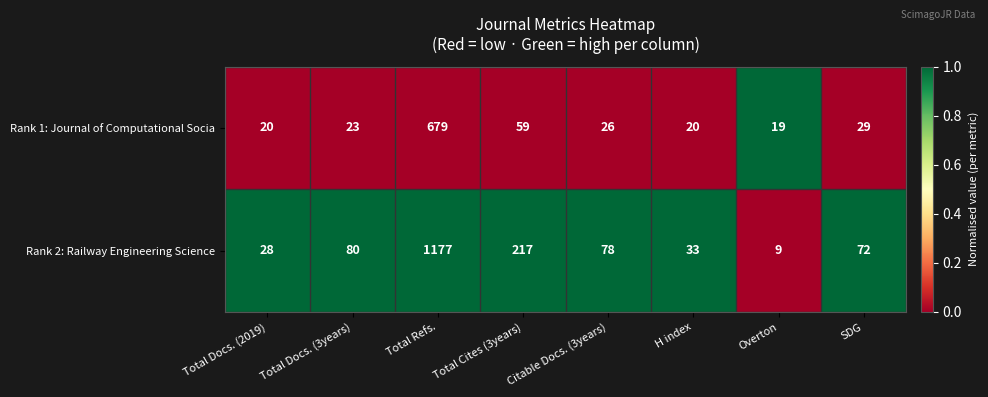

How many data points does each series have?

8